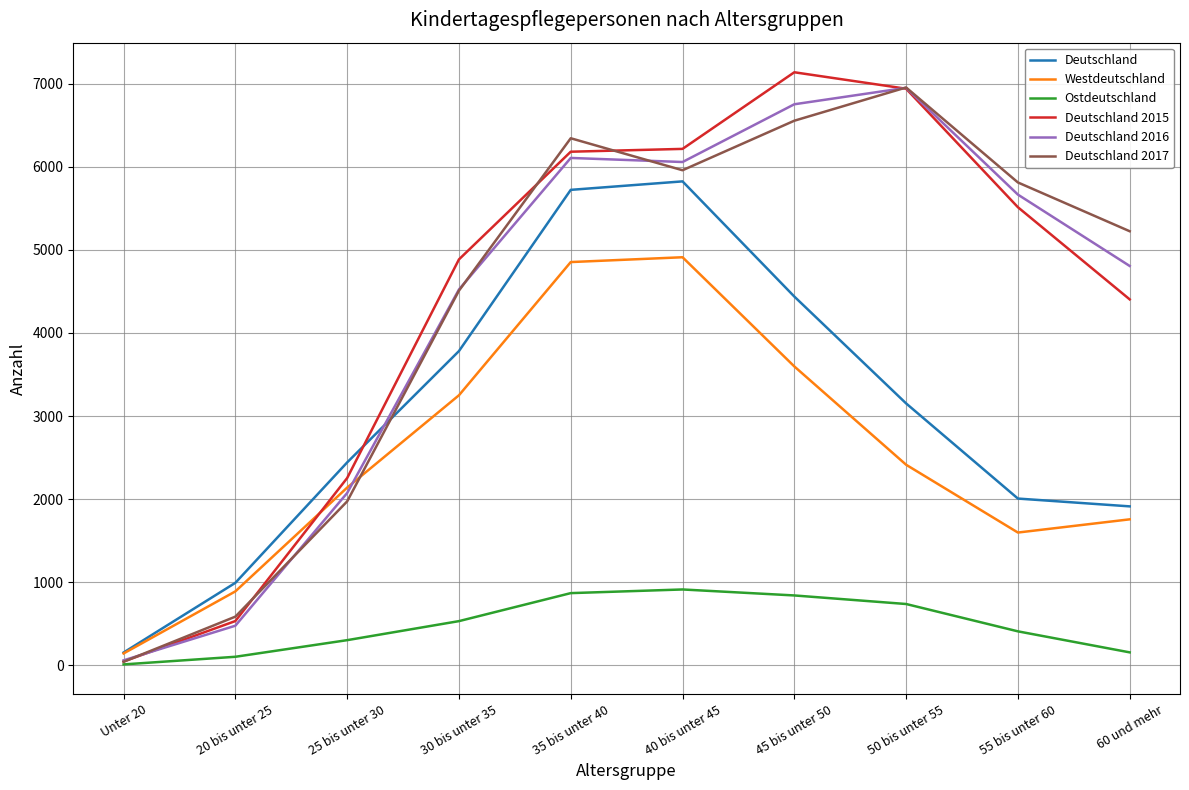

Which series changed the most between 25 bis unter 30 and 50 bis unter 55?

Deutschland 2017